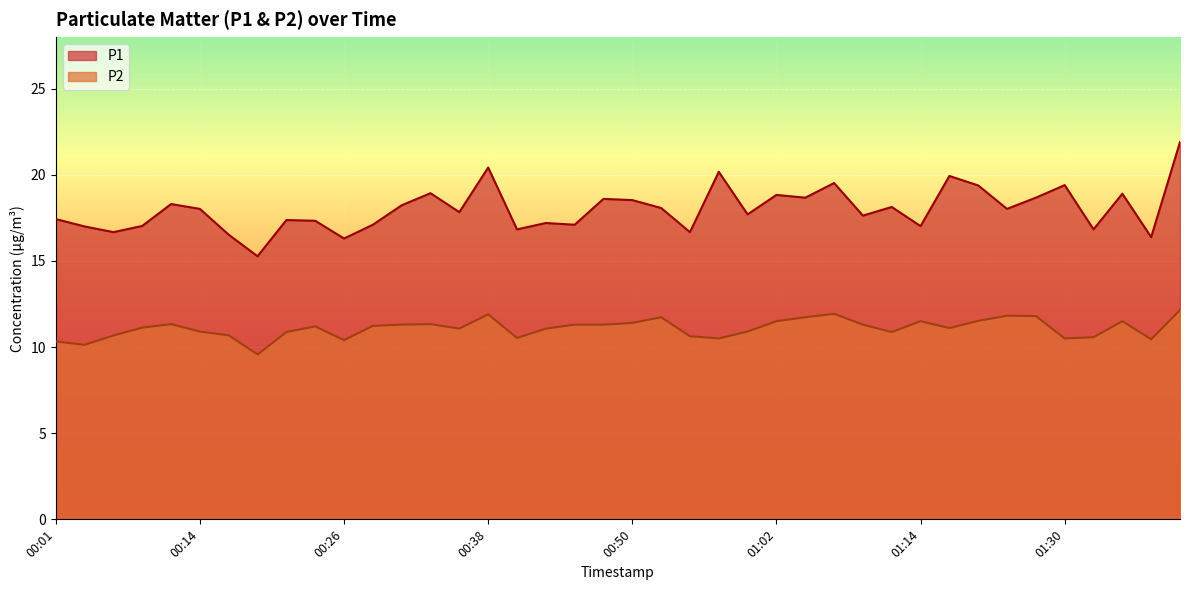

What is the greatest value displayed?

21.9